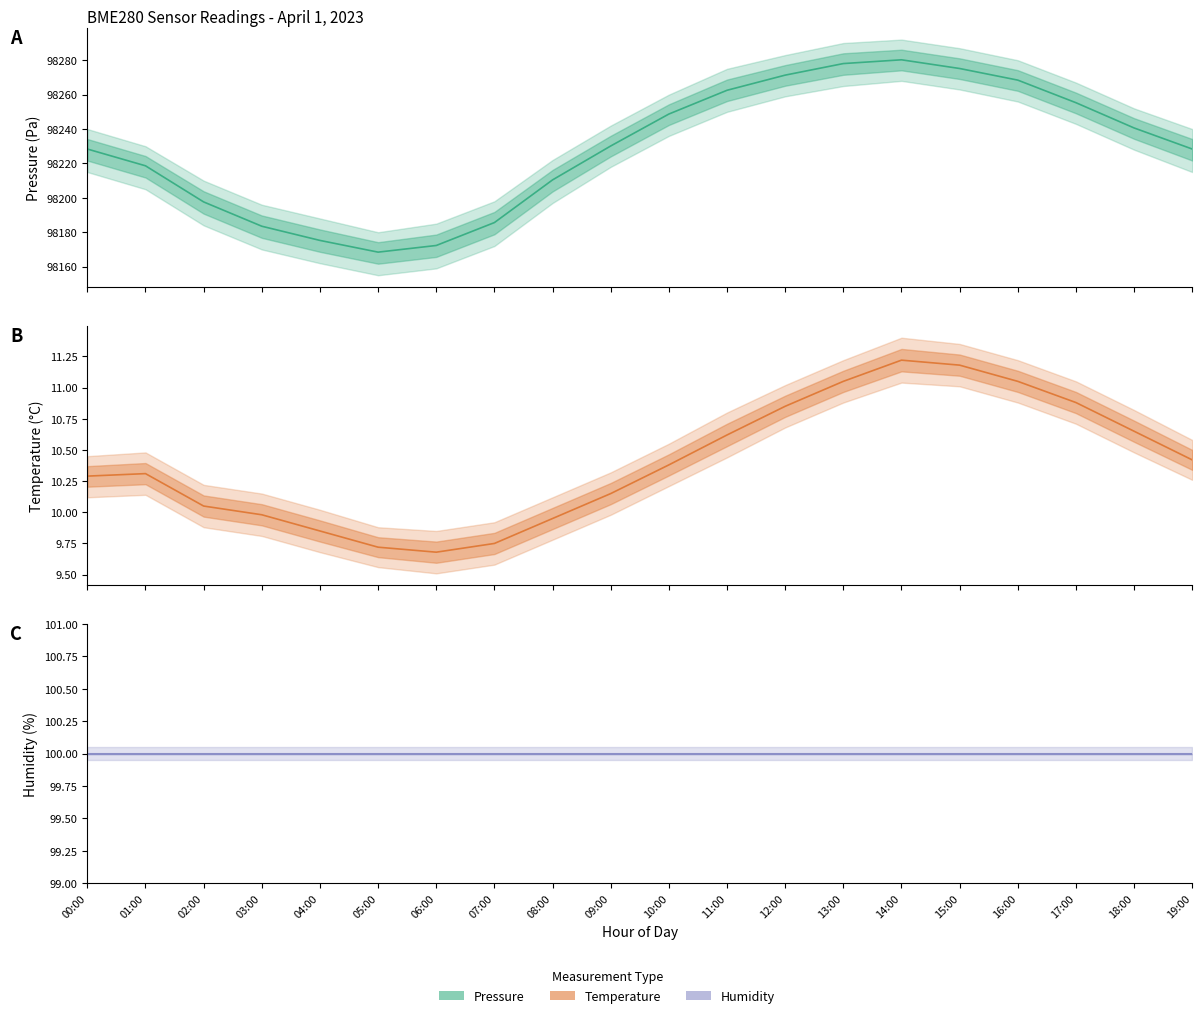

Does the chart display data point markers on the line(s)?

No